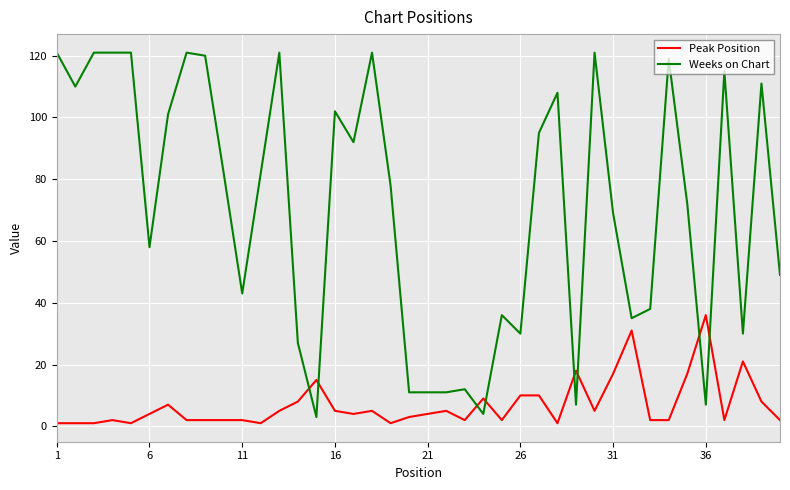

Which series has the largest total across all categories?

Weeks on Chart